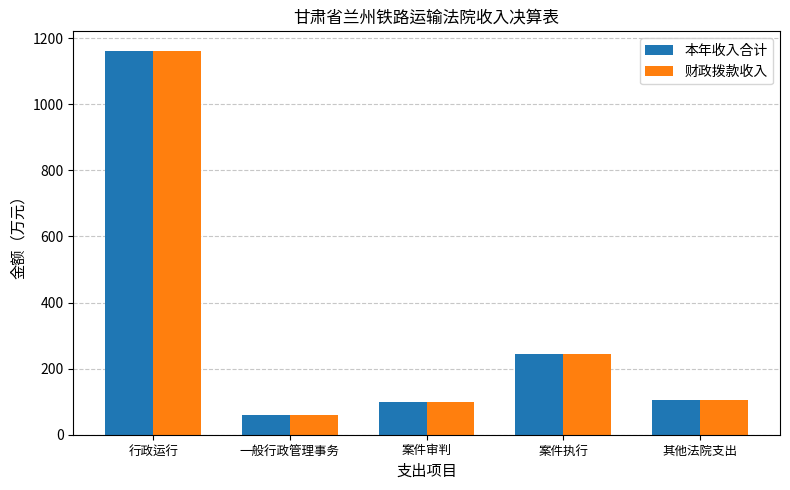

At which label is 本年收入合计 closest to 611?

案件执行